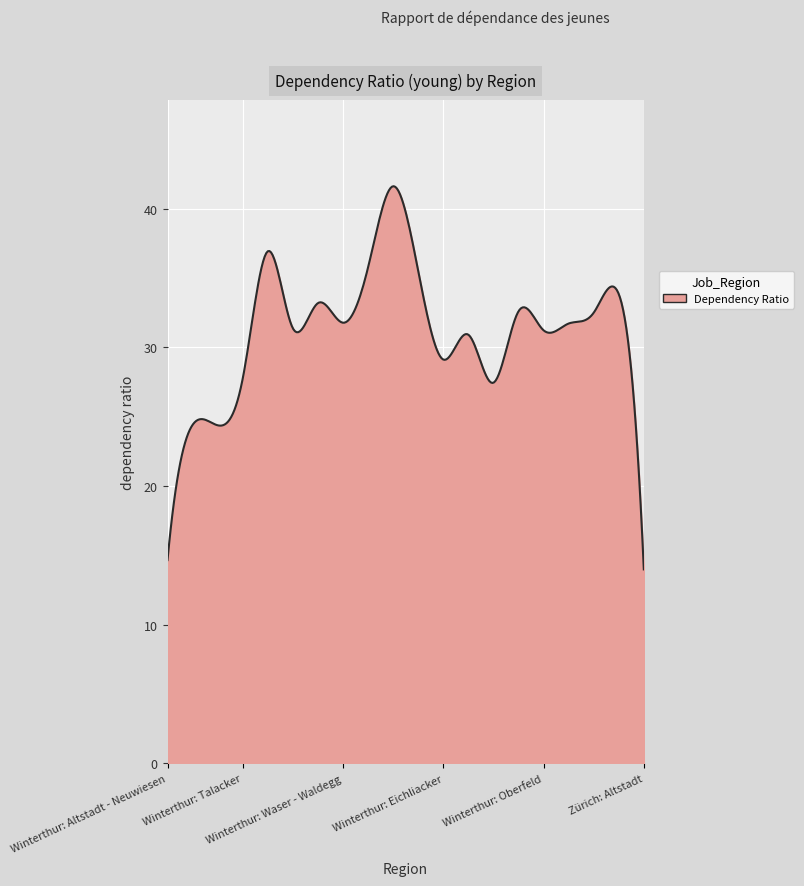

What is the greatest value displayed?

41.6